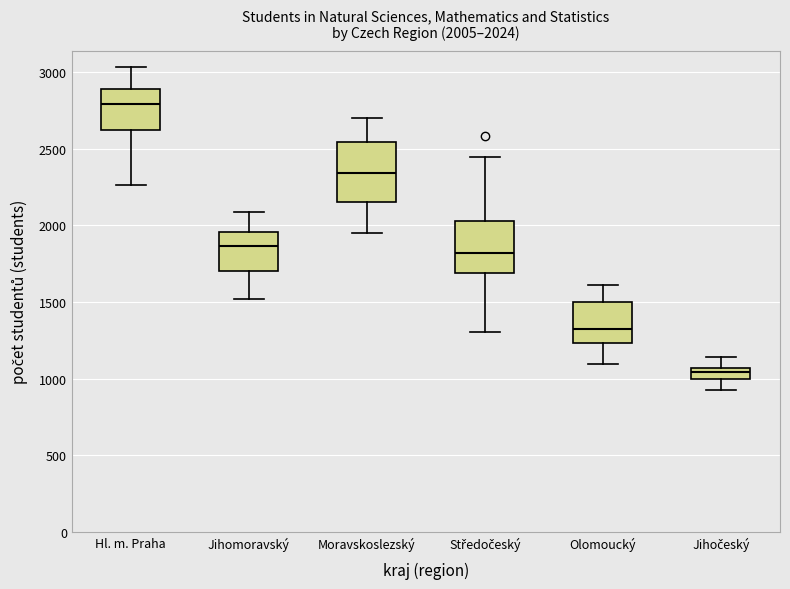

Which box's median line is the lowest?

Jihočeský